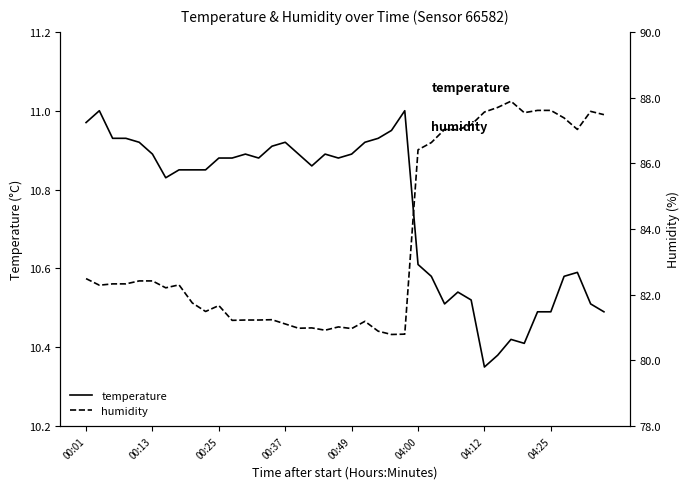

Which series has the largest range (max minus min)?

humidity